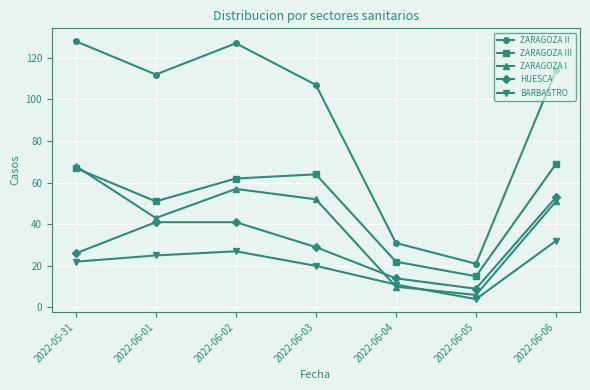

How many distinct data groups are displayed?

5